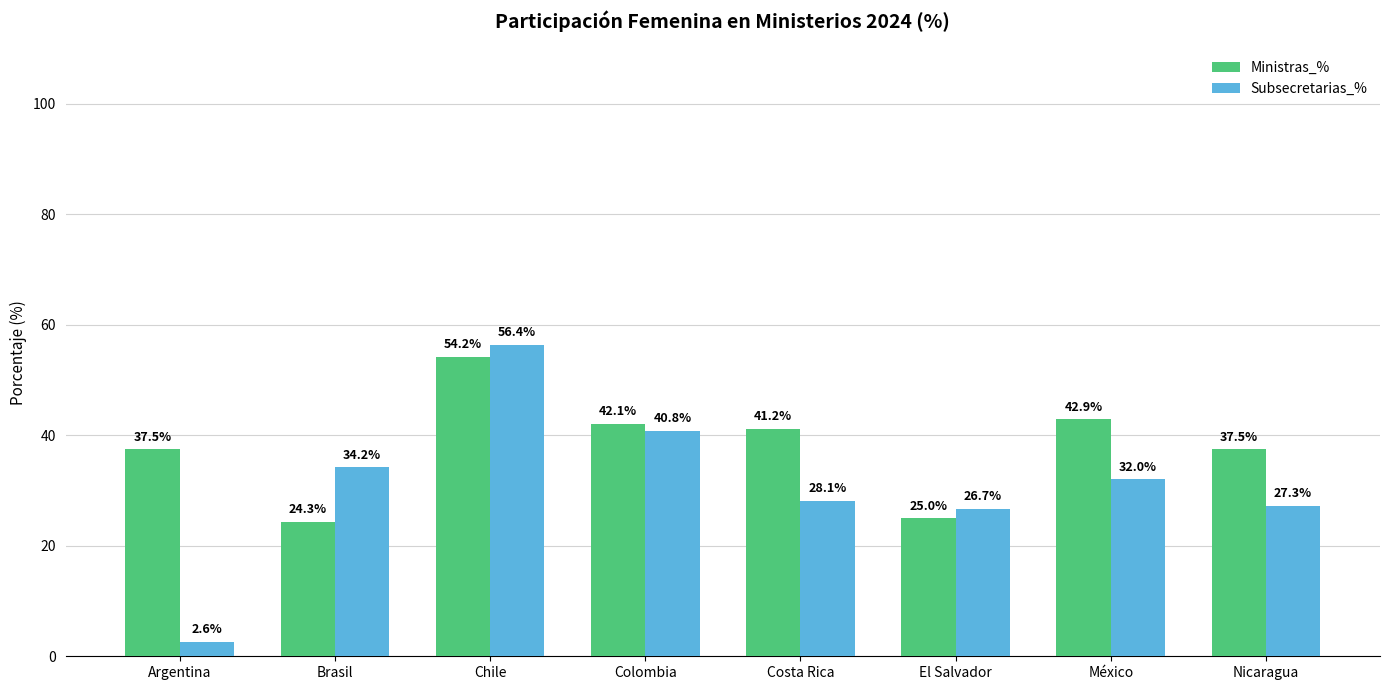

Rank the series by their average value, from lowest to highest.

Subsecretarias_%, Ministras_%